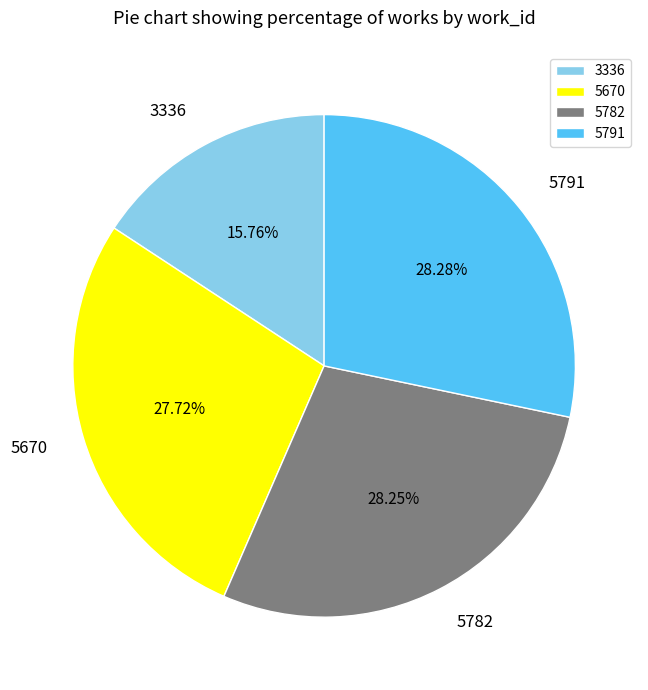

How many segments does this pie chart have?

4